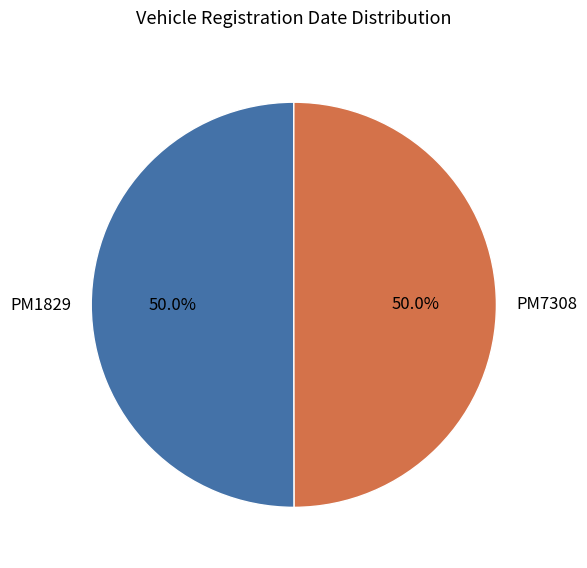

Combined, what portion of the pie is PM1829 and PM7308?

100.0%